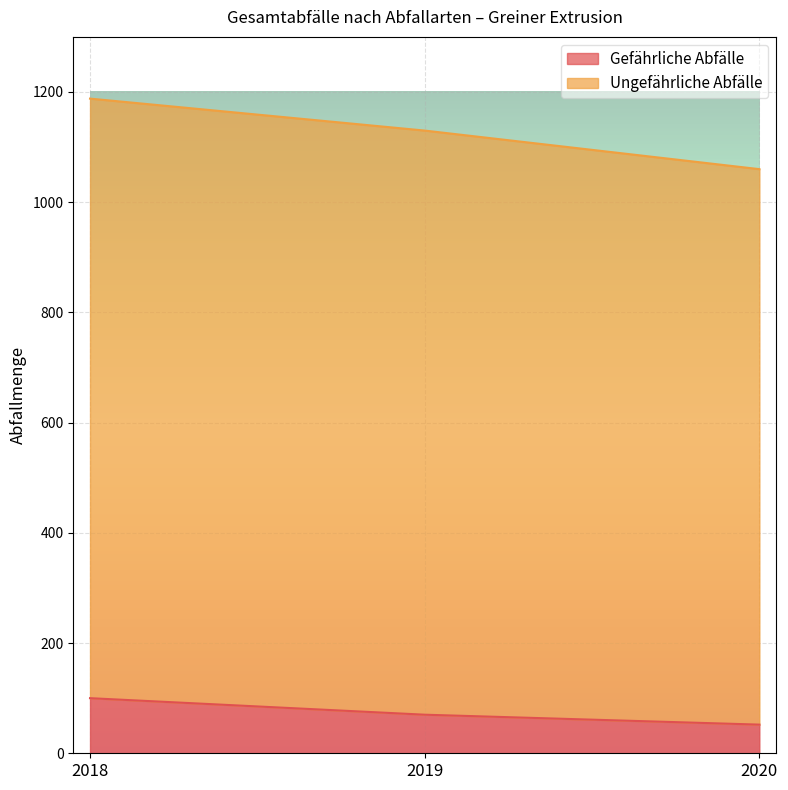

Count the number of data series in this chart.

2